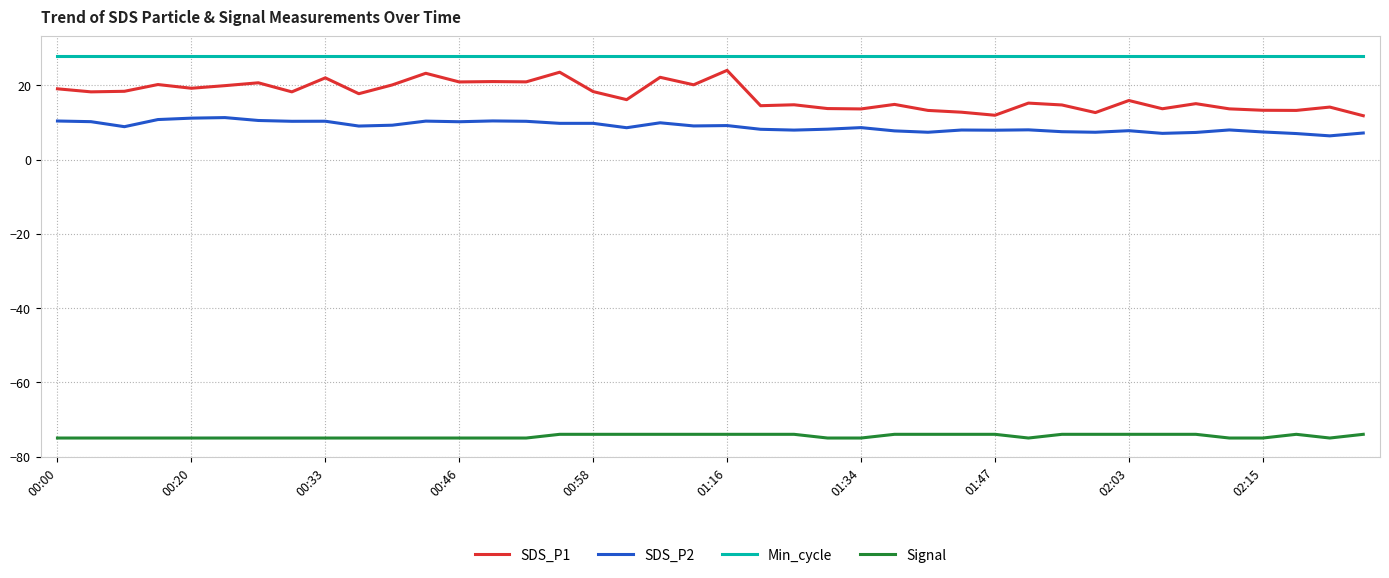

Does the chart display data point markers on the line(s)?

No